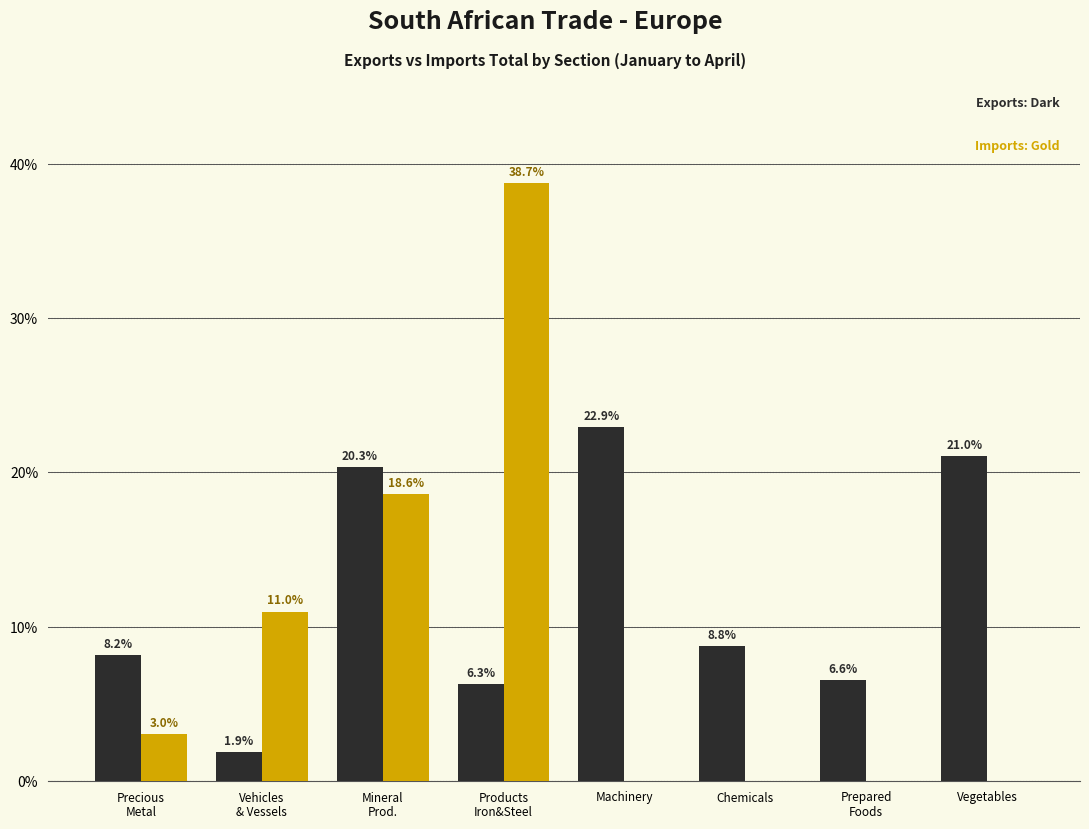

What is the total value across all series at Machinery?

22.9